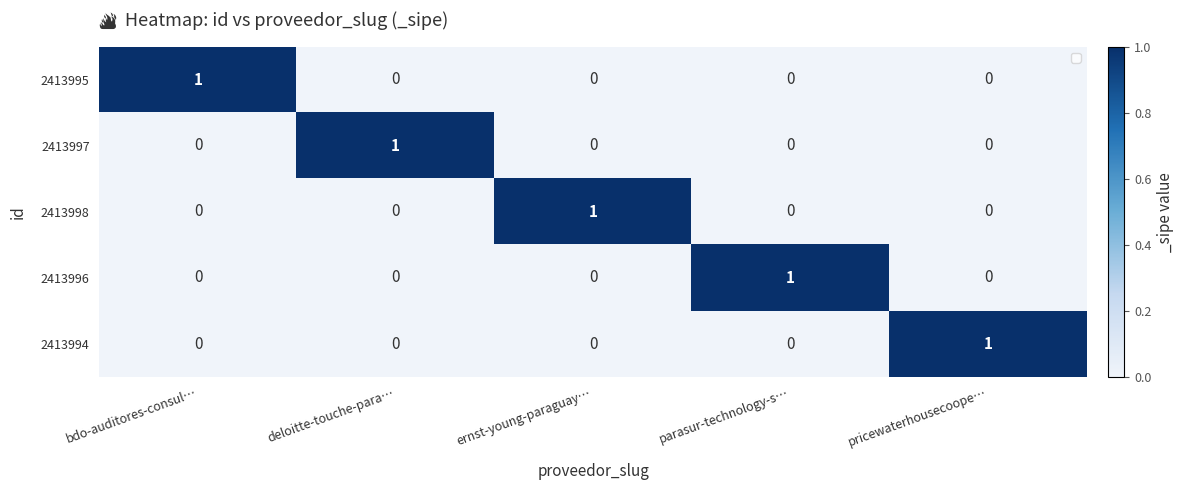

Reading left to right, extract all data points from this chart.

2413995: 1	0	0	0	0
2413997: 0	1	0	0	0
2413998: 0	0	1	0	0
2413996: 0	0	0	1	0
2413994: 0	0	0	0	1